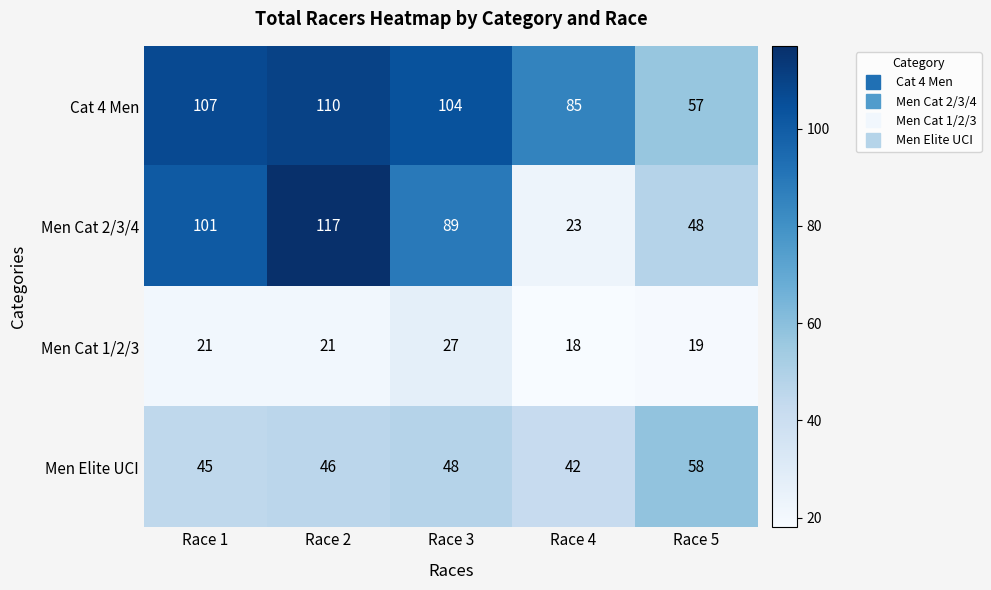

The value of Men Elite UCI at Race 2 is 70. True or false?

False